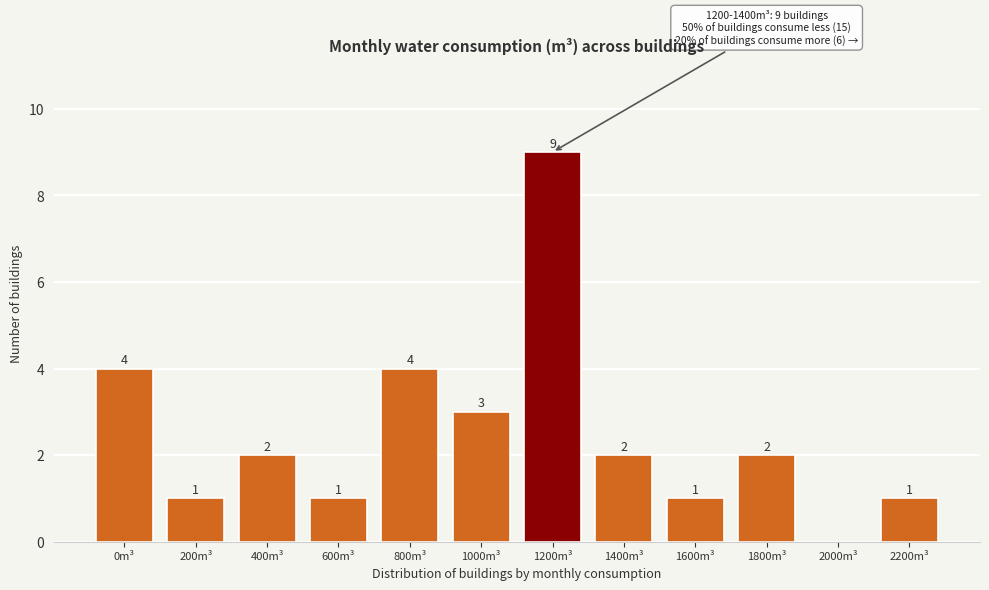

Reading right to left, list all the values displayed in this chart.

2200m³=1	2000m³=0	1800m³=2	1600m³=1	1400m³=2	1200m³=9	1000m³=3	800m³=4	600m³=1	400m³=2	200m³=1	0m³=4